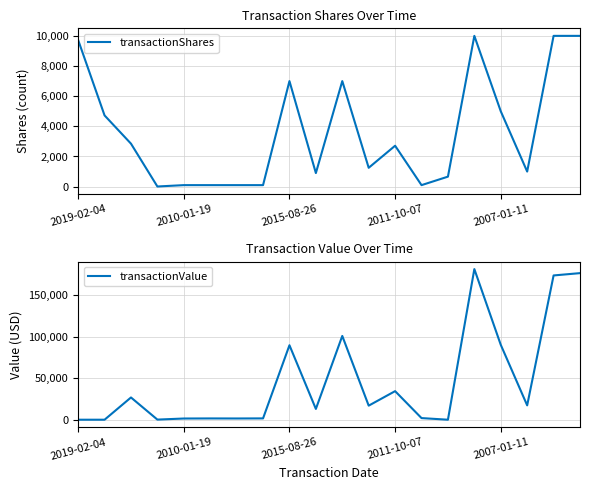

After their last crossing, which series has the higher values: transactionValue or transactionShares?

transactionValue